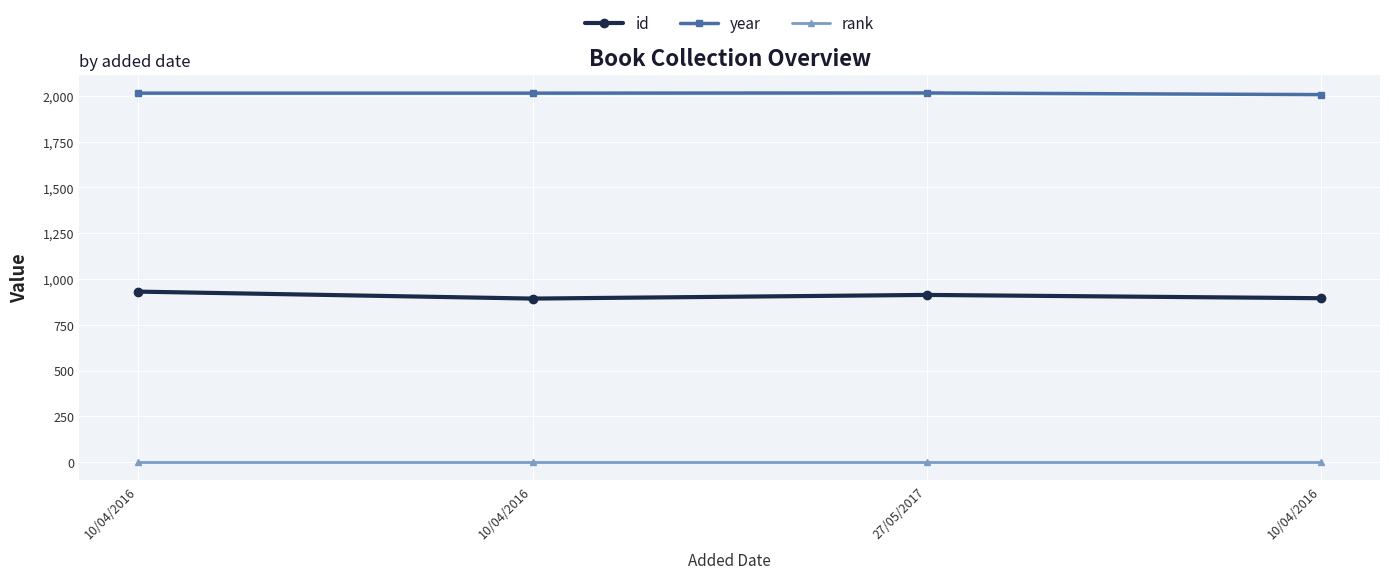

How many distinct data groups are displayed?

3